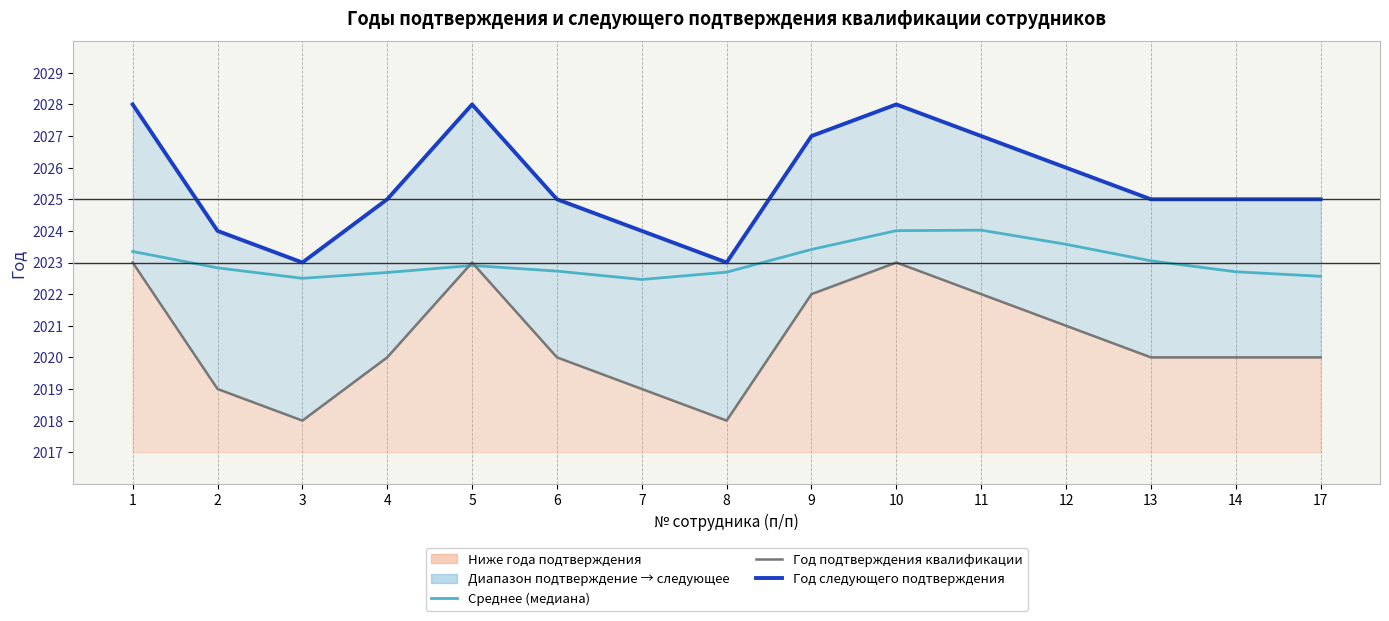

Rank the series at 6 from highest to lowest value.

Год следующего подтверждения, Среднее (медиана), Год подтверждения квалификации